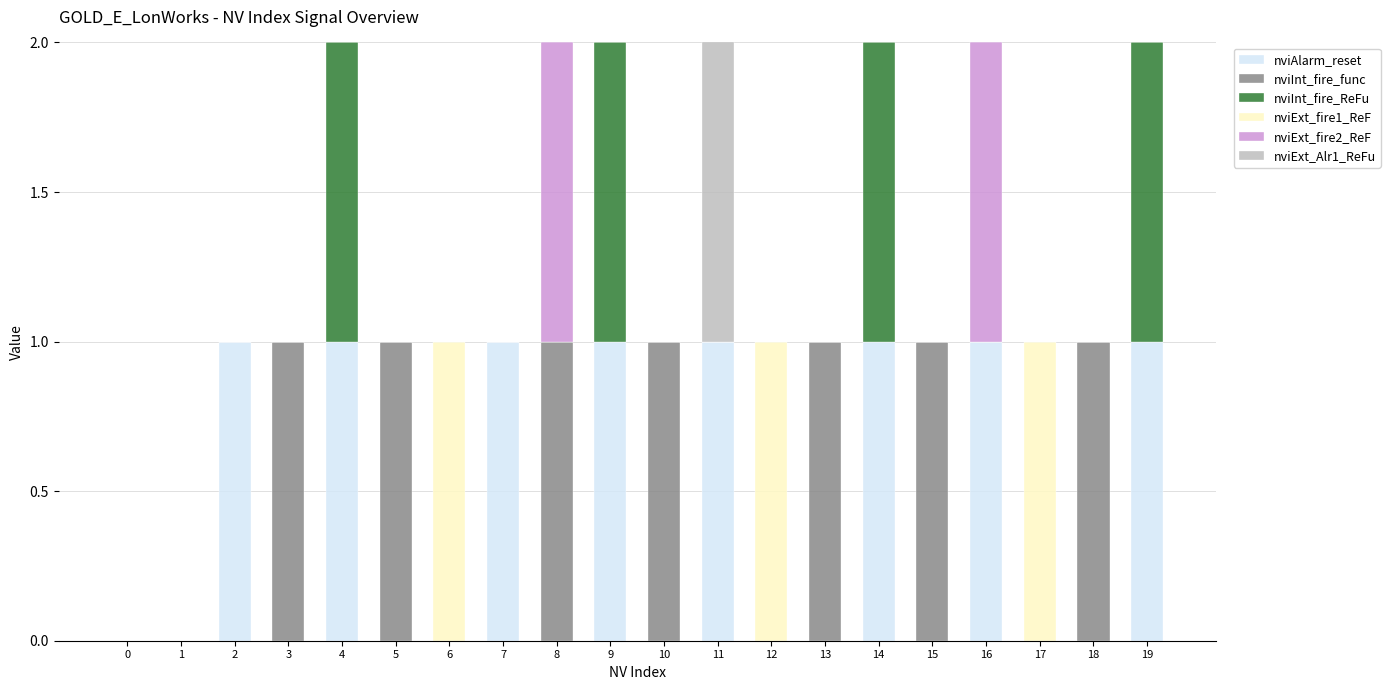

How many categories are shown in the chart?

20